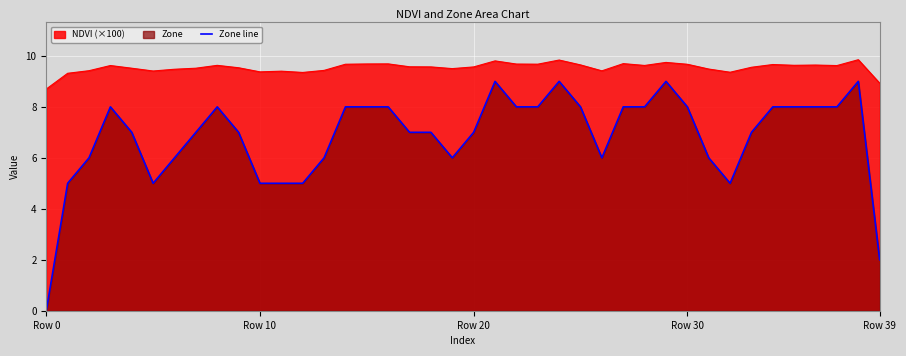

What is the ratio of the value at 27 to the value at 19?

1.3